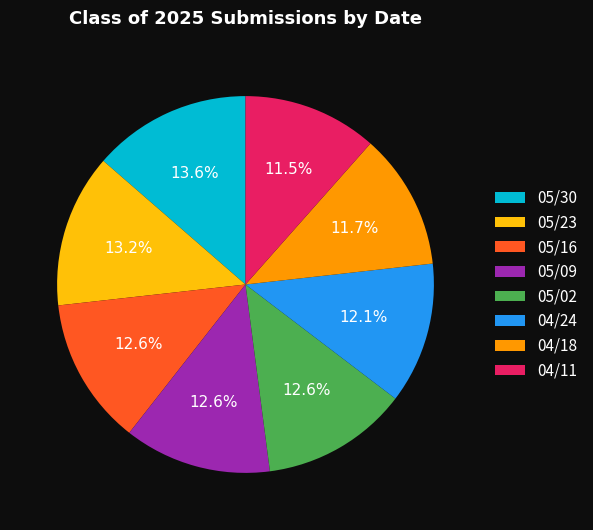

To the nearest percent, what is the difference between the 04/11 and 05/30 slice percentages?

2%